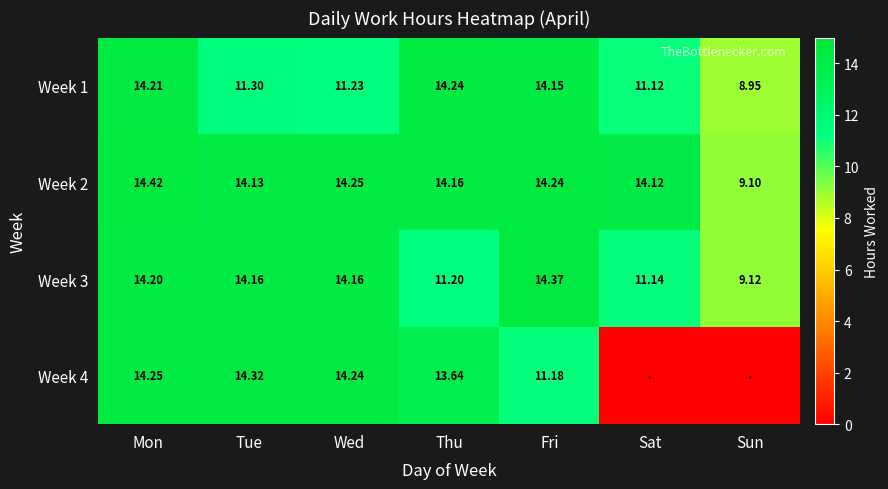

At which category is the sum across all series the highest?

Mon